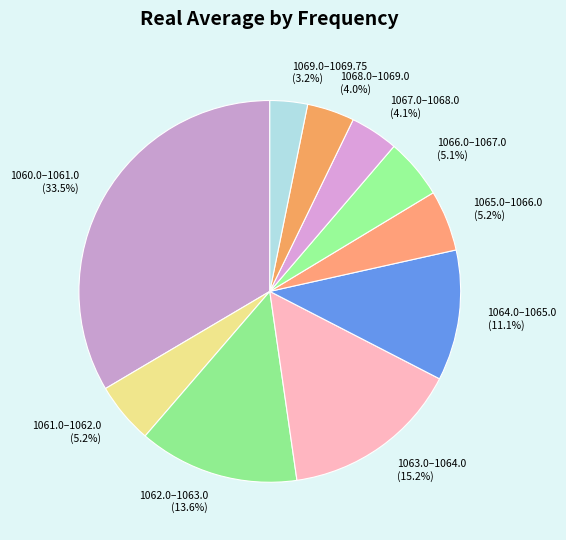

Count the number of slices in the pie.

10